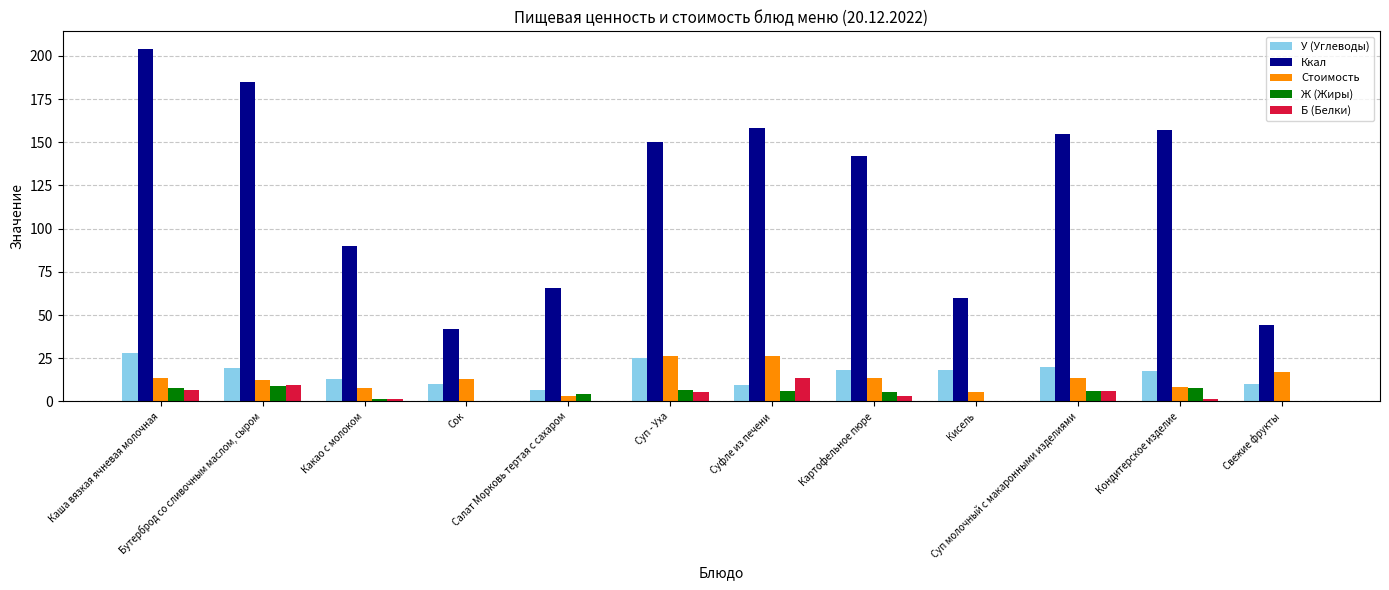

Which series has the largest total across all categories?

Ккал